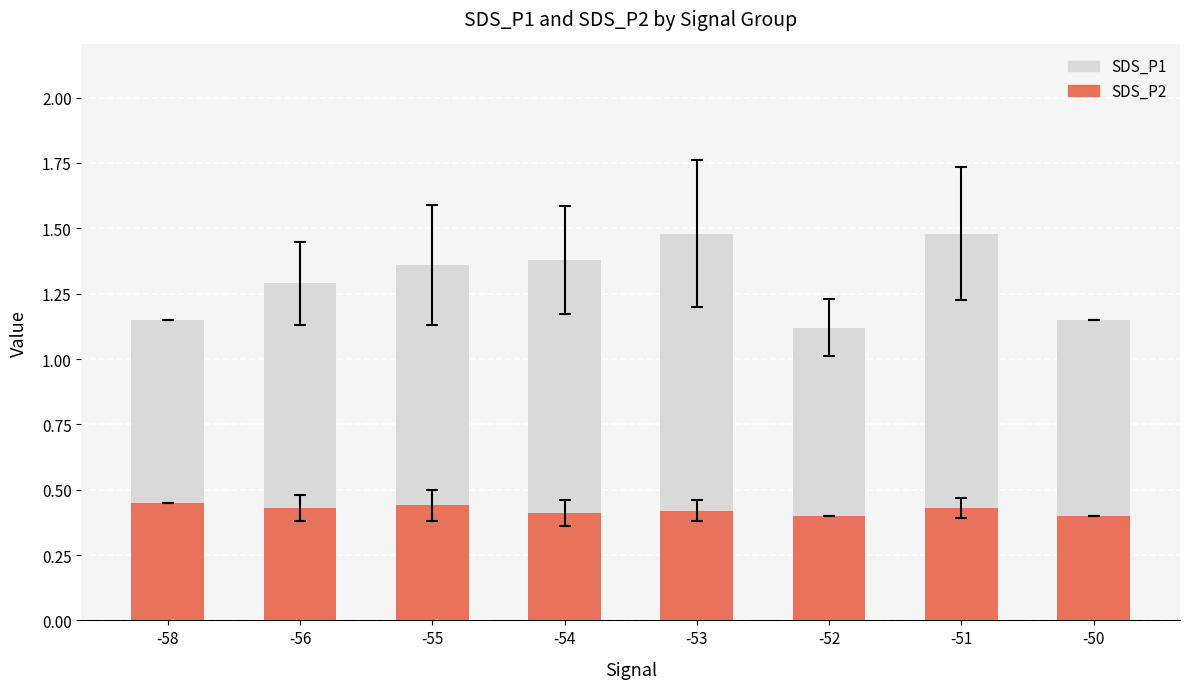

The value of SDS_P2 at -52 is 0.1. True or false?

False